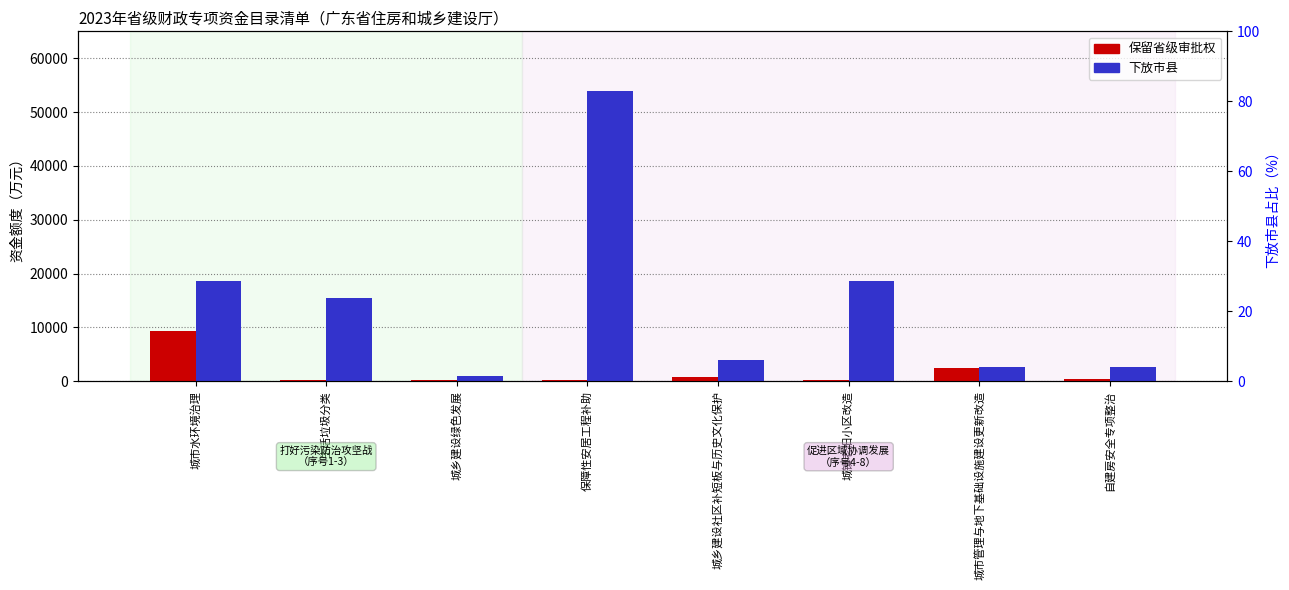

How many bars are there in total?

16